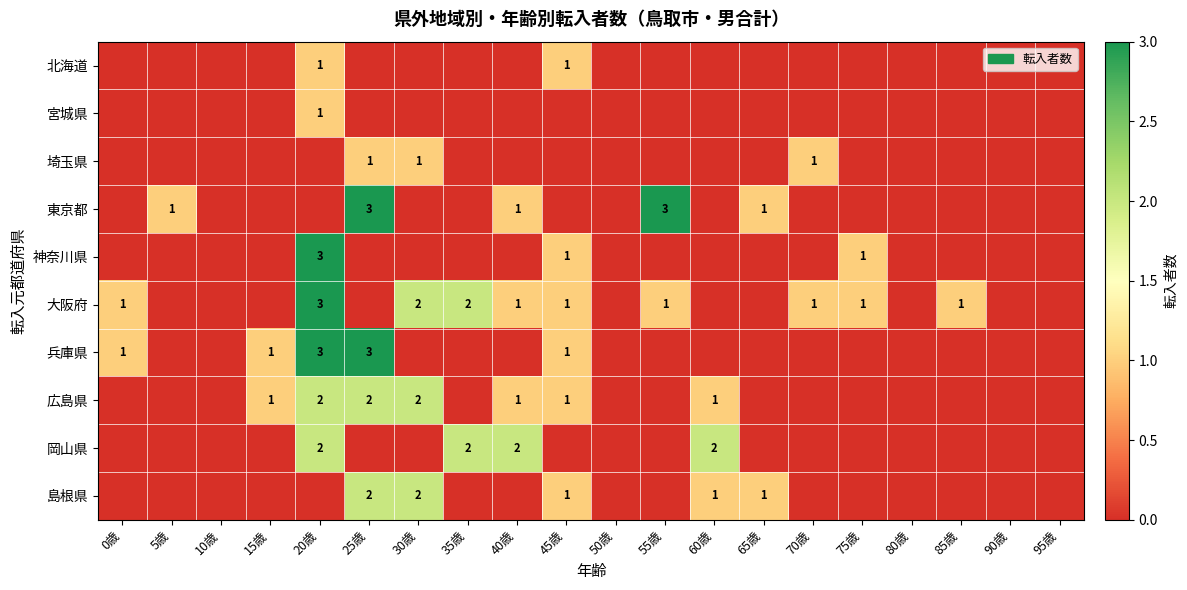

True or false: 東京都 has a value of 1 at 65歳.

True